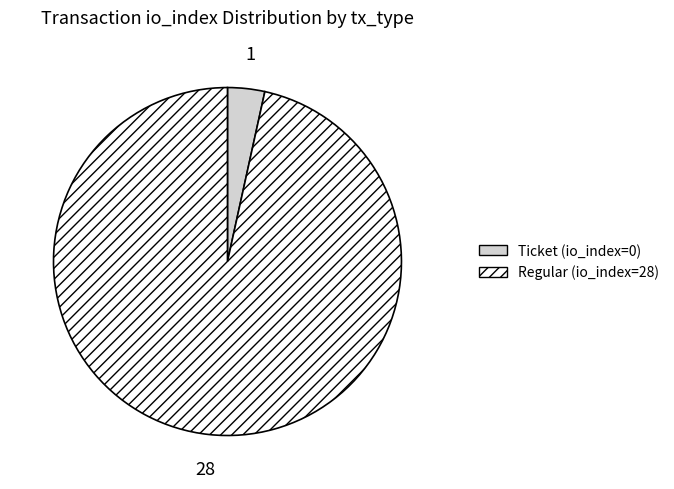

Does any single category account for the majority?

Yes